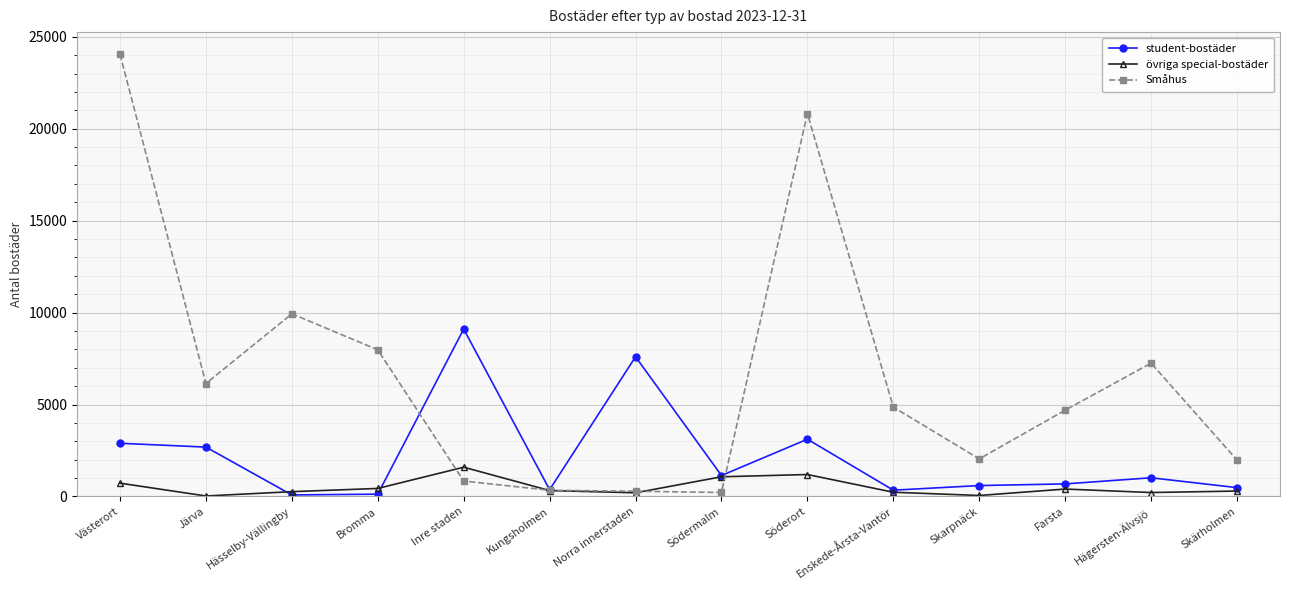

What is the label of the 1st point from the right?

Skärholmen